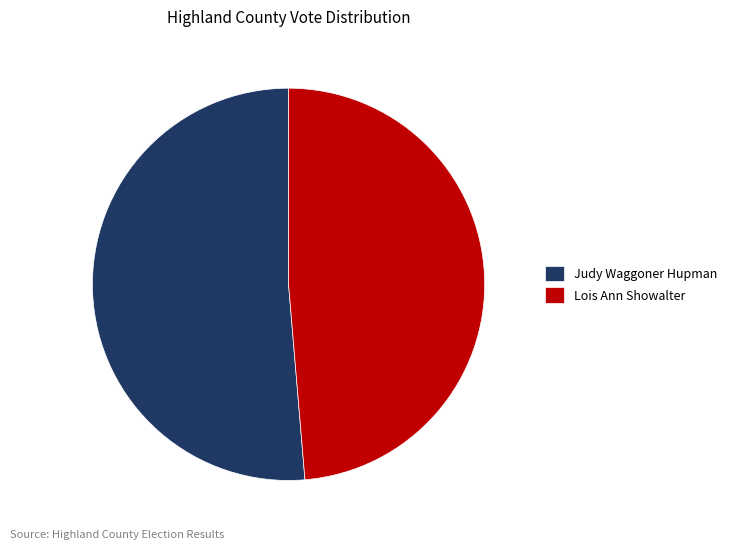

Which category has the biggest portion of the pie?

Judy Waggoner Hupman